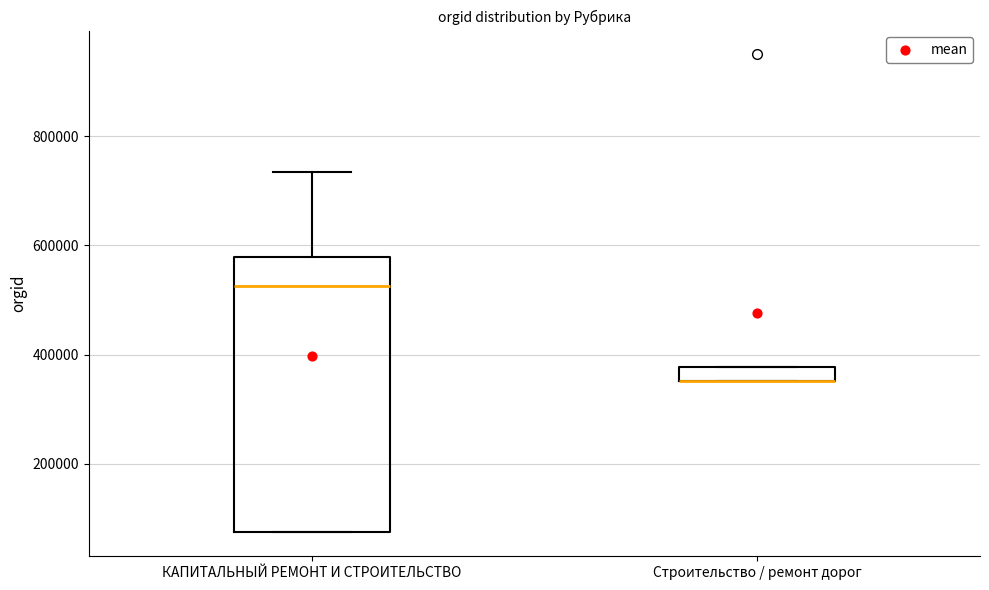

Comparing the boxes themselves (not the whiskers), which one is the tallest?

КАПИТАЛЬНЫЙ РЕМОНТ И СТРОИТЕЛЬСТВО